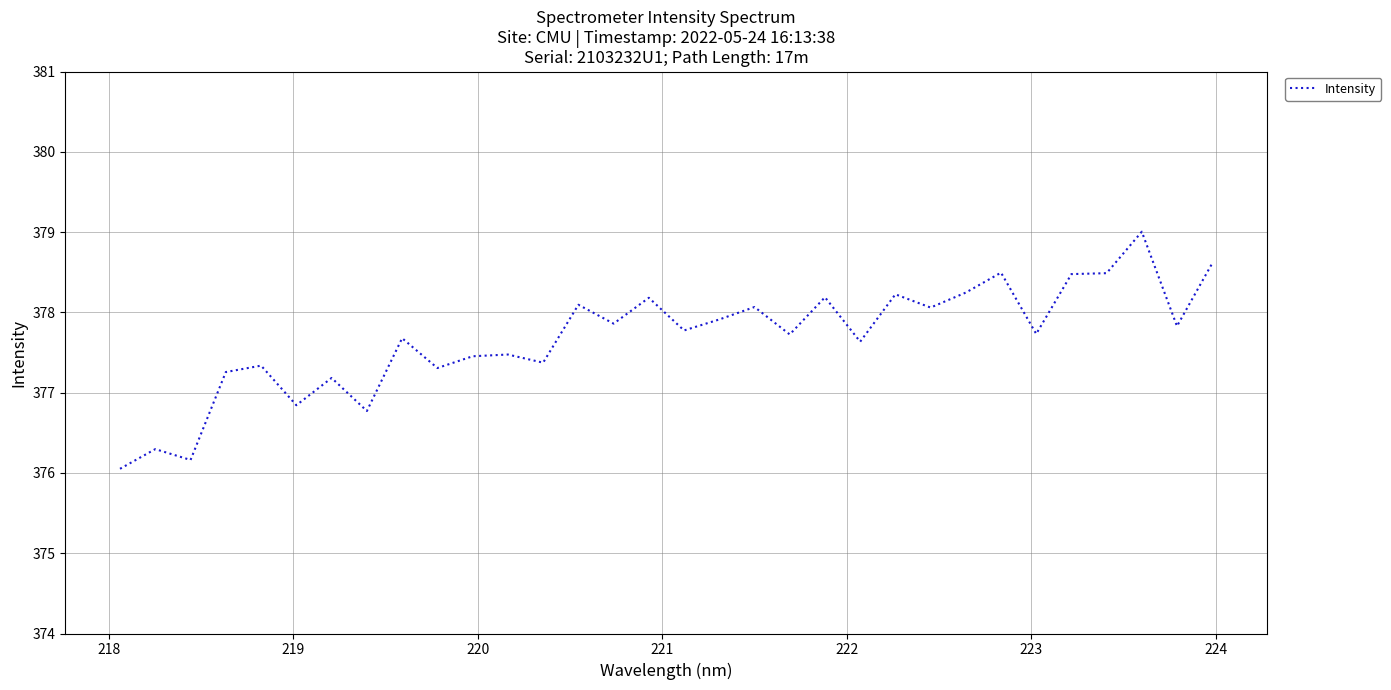

What is the smallest value displayed?

376.1